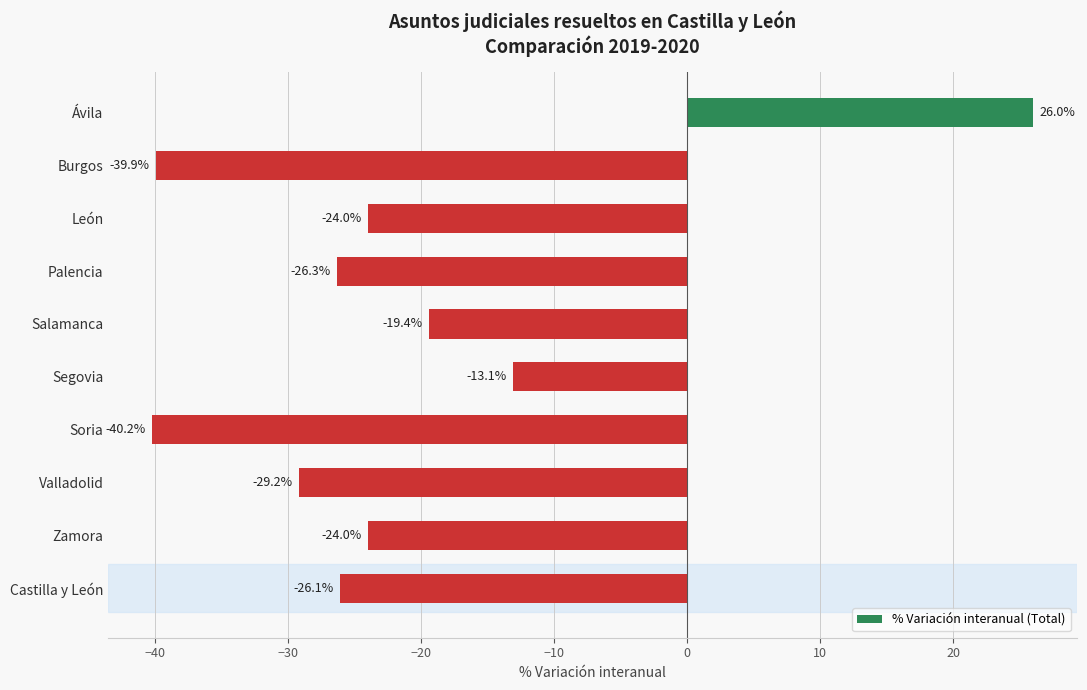

The chart shows a value of -60.3 at Soria. True or false?

False